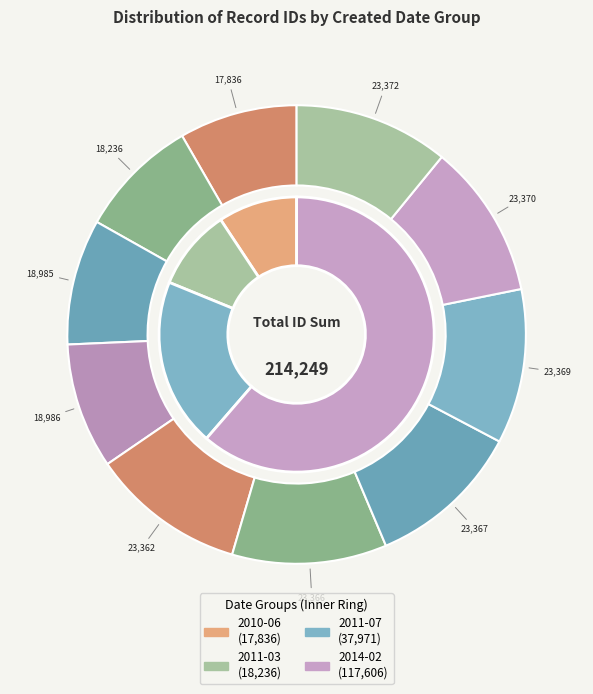

To the nearest percent, what percentage of the pie is 2011-03-09?

9%